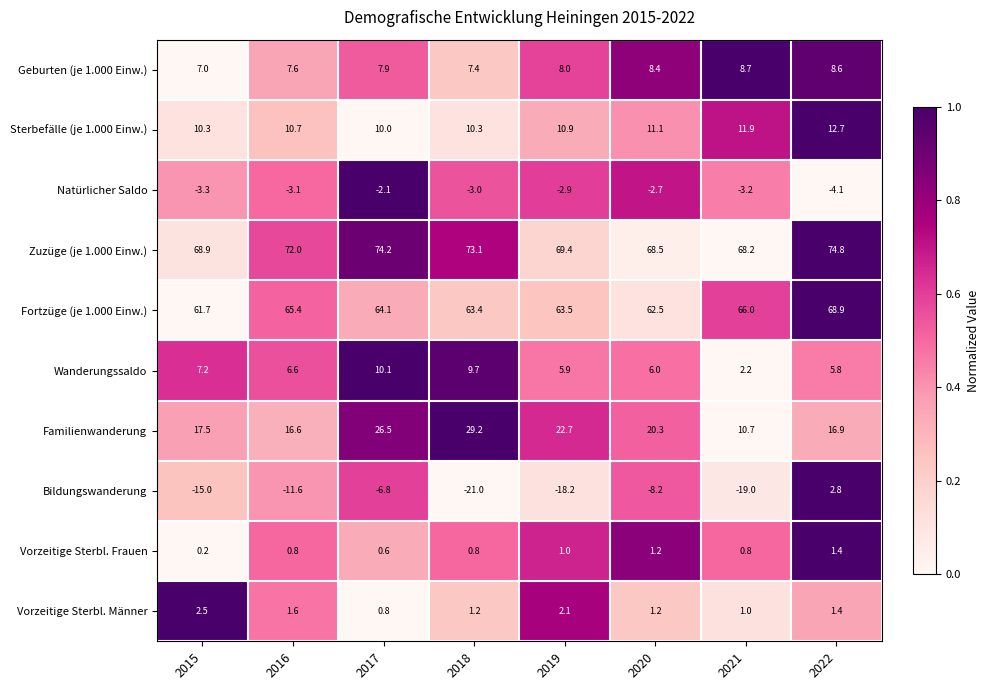

Where is Fortzüge (je 1.000 Einw.) nearest to the value 65?

2016